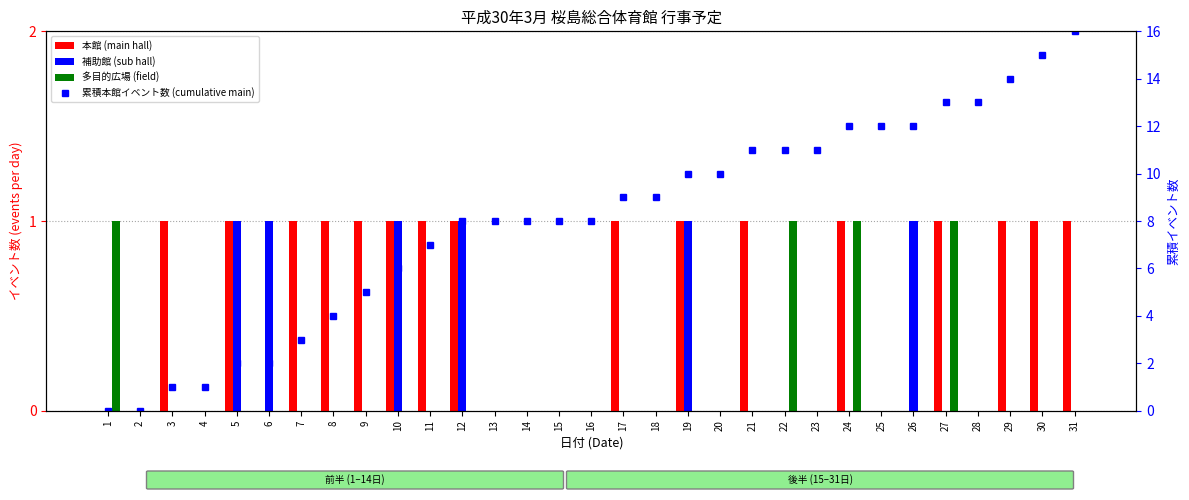

List the labels in order of 本館 (main hall) value, smallest first.

1, 2, 4, 6, 13, 14, 15, 16, 18, 20, 22, 23, 25, 26, 28, 3, 5, 7, 8, 9, 10, 11, 12, 17, 19, 21, 24, 27, 29, 30, 31